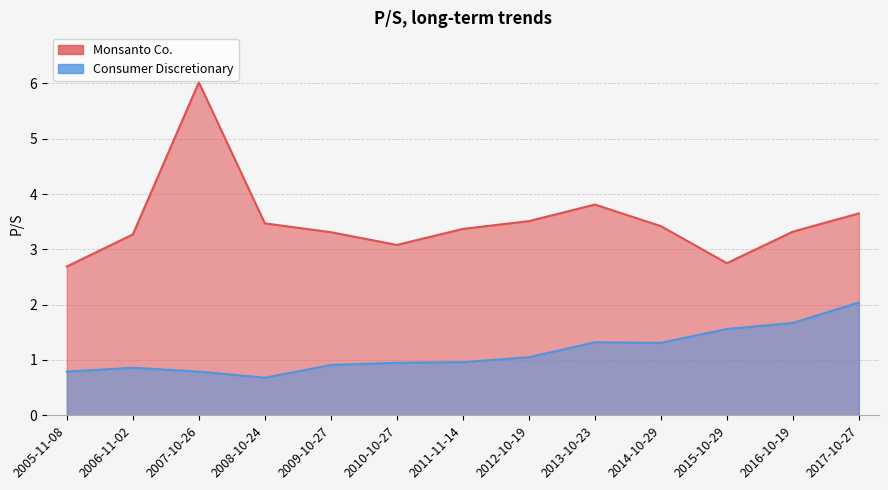

Is the value of Monsanto Co. at 2009-10-27 greater than the value of Consumer Discretionary at 2006-11-02?

Yes